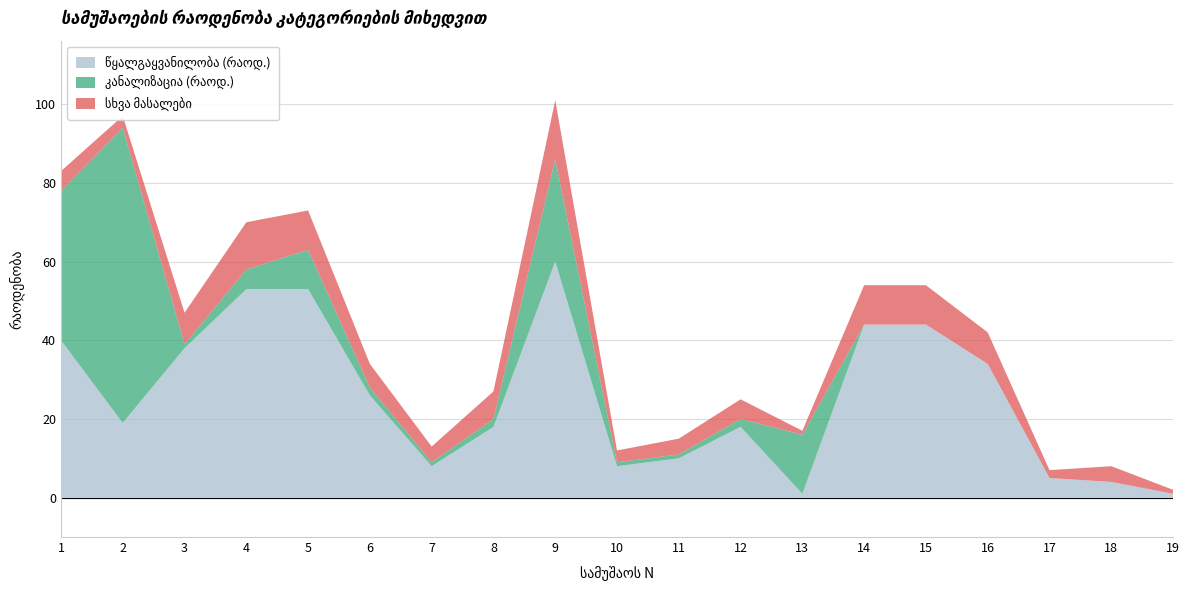

Reading left to right, transcribe all the data shown in this chart.

წყალგაყვანილობა (რაოდ.): 1=40	2=19	3=38	4=53	5=53	6=26	7=8	8=18	9=60	10=8	11=10	12=18	13=1	14=44	15=44	16=34	17=5	18=4	19=1
კანალიზაცია (რაოდ.): 1=38	2=75	3=1	4=5	5=10	6=2	7=1	8=2	9=26	10=1	11=1	12=2	13=15	14=0	15=0	16=0	17=0	18=0	19=0
სხვა მასალები: 1=5	2=3	3=8	4=12	5=10	6=6	7=4	8=7	9=15	10=3	11=4	12=5	13=1	14=10	15=10	16=8	17=2	18=4	19=1